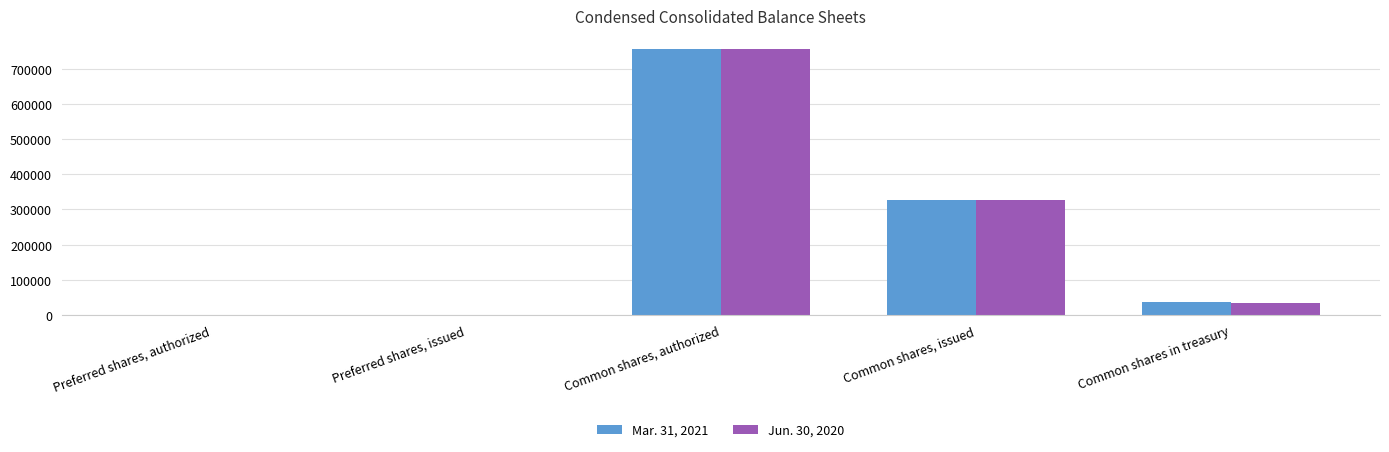

At which category is the sum across all series the highest?

Common shares, authorized